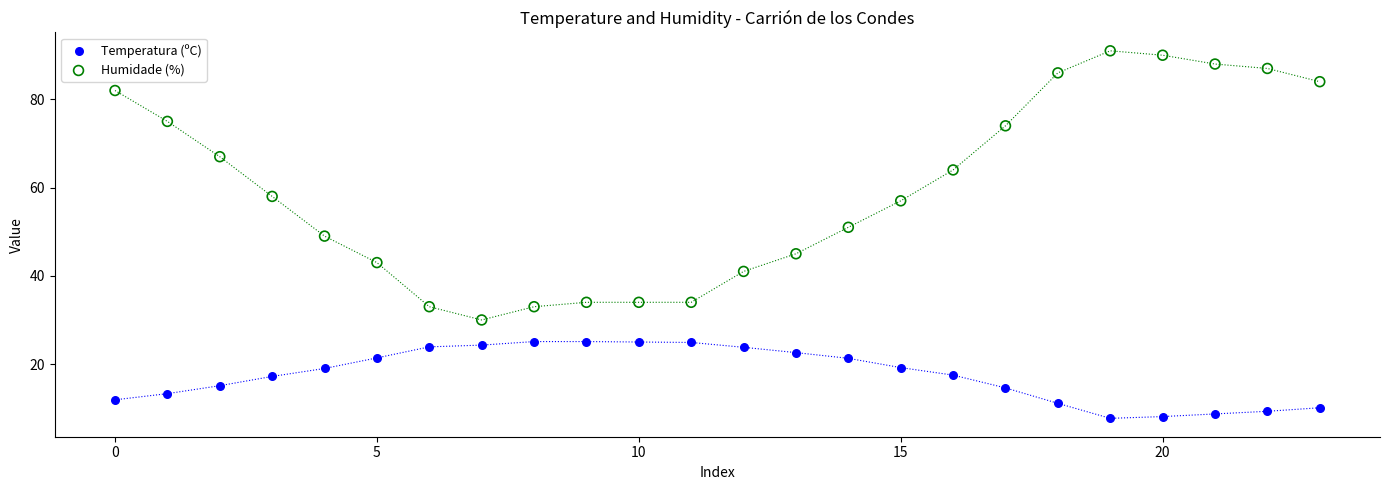

In the Humidade (%) series, what Y value is closest to 60?

58.0